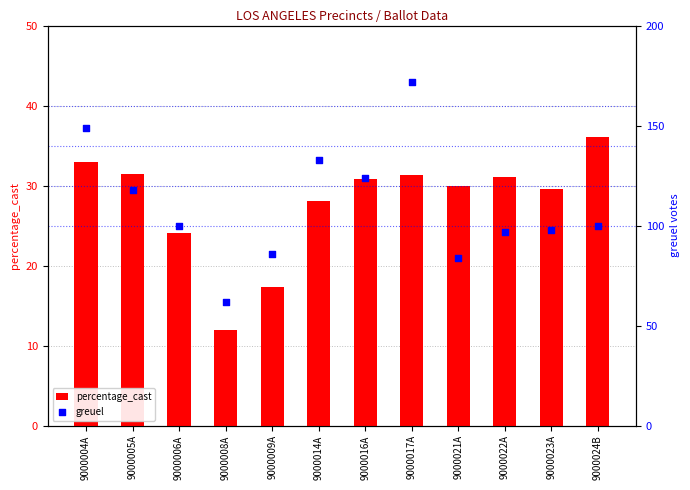

At which category is the sum across all series the highest?

9000017A